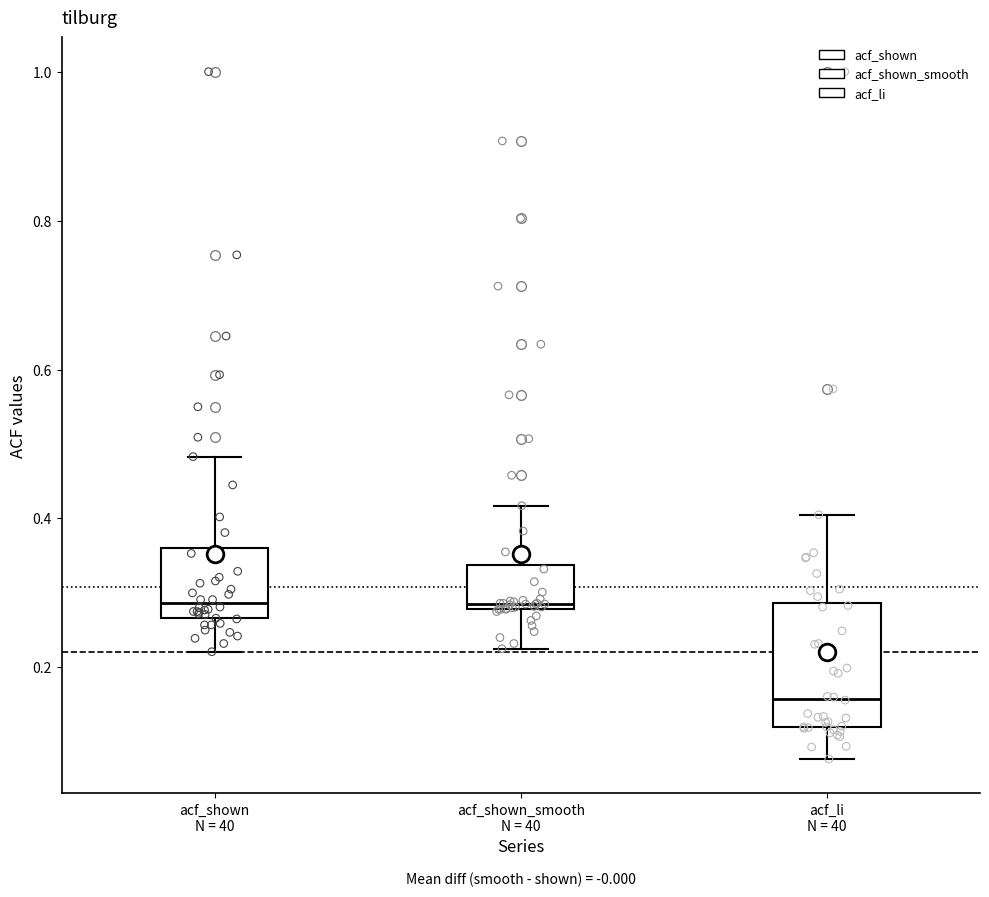

Where does the lower whisker of the box for acf_shown_smooth N = 40 end on the y-axis? The values are not printed on the chart, so give them approximately, as read against the axis.

0.22